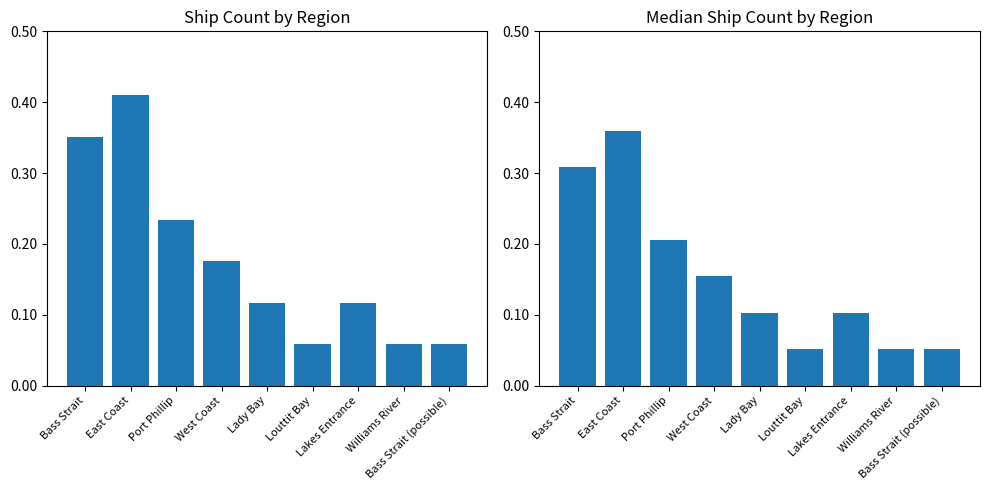

At which label does Median Count (normalized) reach its minimum?

Louttit Bay